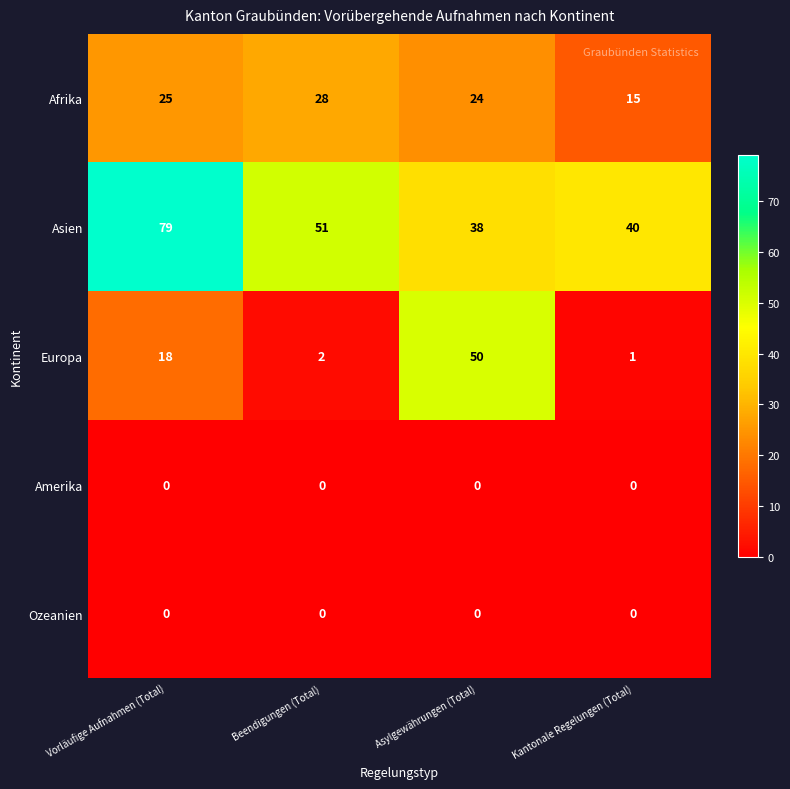

Reading right to left, extract all data points from this chart.

Afrika: Kantonale Regelungen (Total)=15	Asylgewährungen (Total)=24	Beendigungen (Total)=28	Vorläufige Aufnahmen (Total)=25
Asien: Kantonale Regelungen (Total)=40	Asylgewährungen (Total)=38	Beendigungen (Total)=51	Vorläufige Aufnahmen (Total)=79
Europa: Kantonale Regelungen (Total)=1	Asylgewährungen (Total)=50	Beendigungen (Total)=2	Vorläufige Aufnahmen (Total)=18
Amerika: Kantonale Regelungen (Total)=0	Asylgewährungen (Total)=0	Beendigungen (Total)=0	Vorläufige Aufnahmen (Total)=0
Ozeanien: Kantonale Regelungen (Total)=0	Asylgewährungen (Total)=0	Beendigungen (Total)=0	Vorläufige Aufnahmen (Total)=0